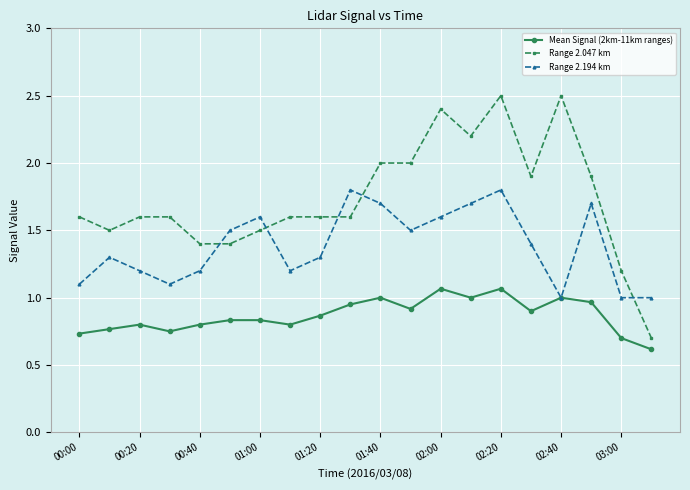

What is the minimum value shown in the chart?

0.6